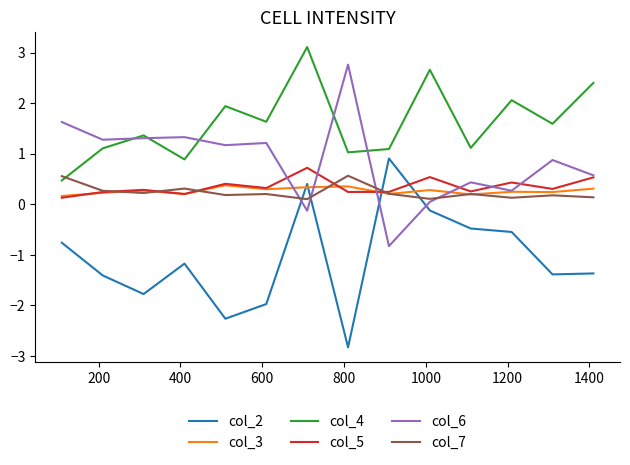

True or false: col_3 and col_4 intersect in this chart.

False